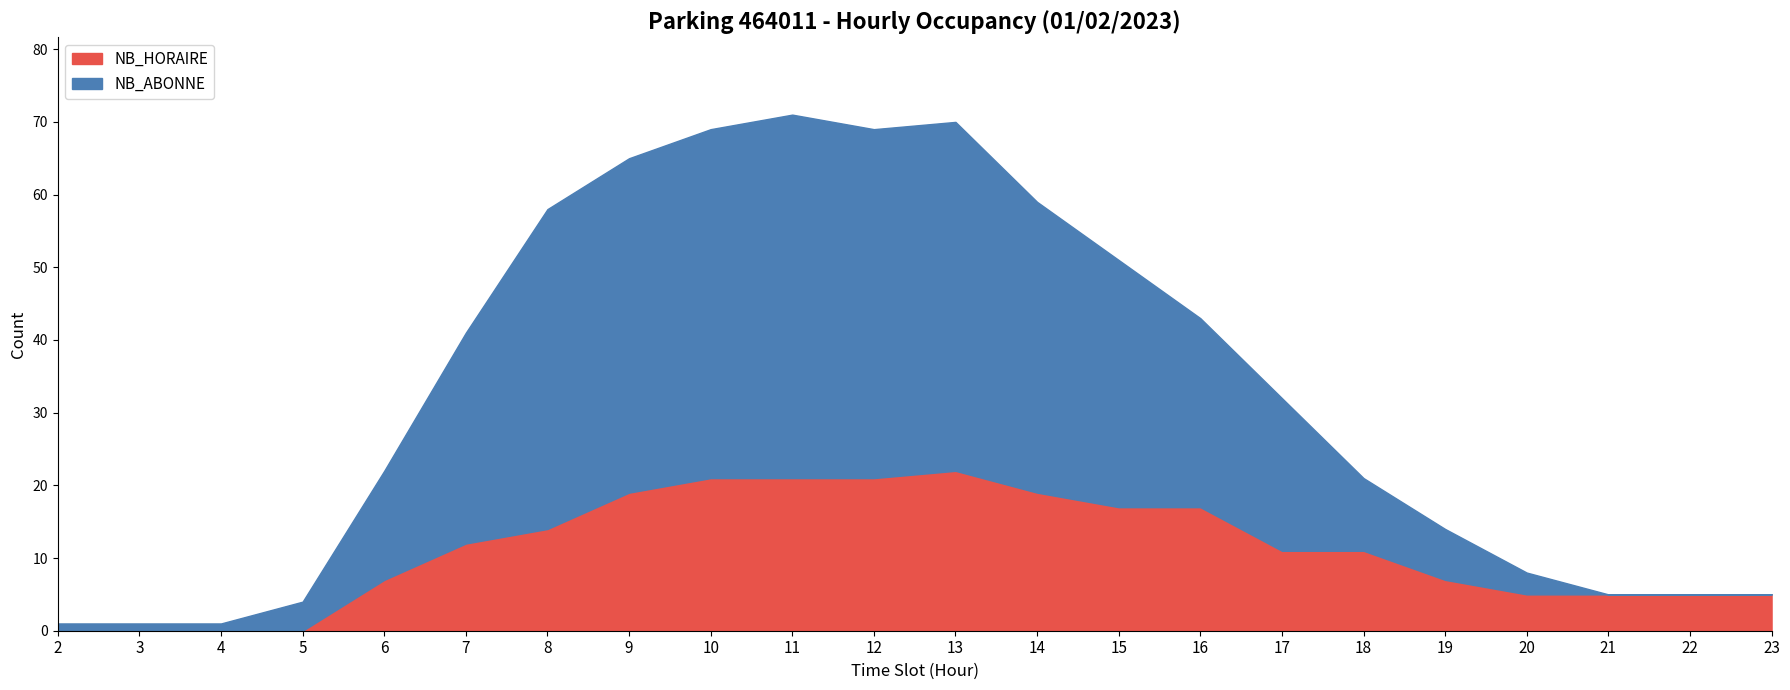

List the series in order of their overall mean, highest first.

NB_ABONNE, NB_HORAIRE